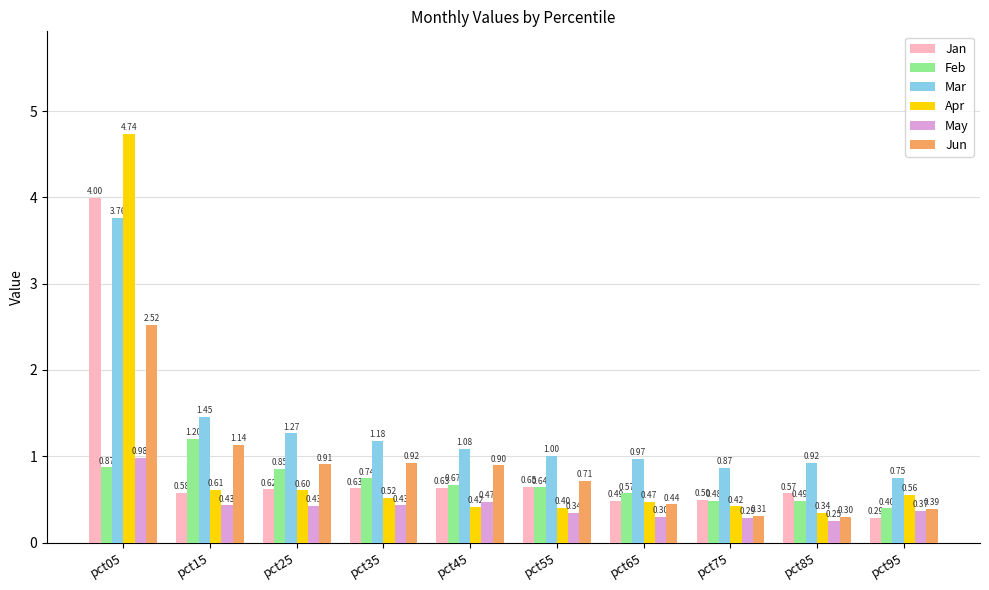

What is the value of the May bar at the 10th from the left?

0.4